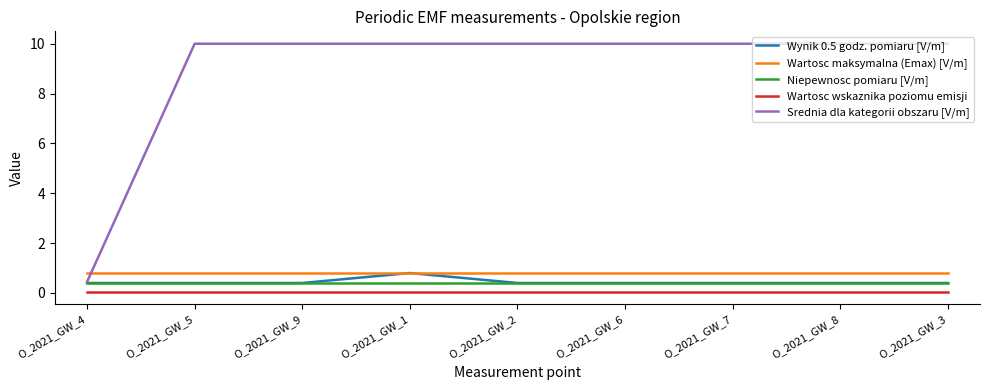

Which series has the widest spread of values?

Srednia dla kategorii obszaru [V/m]